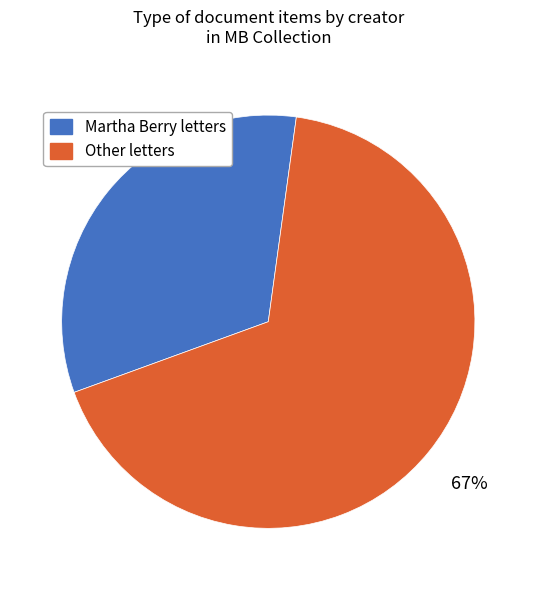

Is there a majority slice in this chart?

Yes